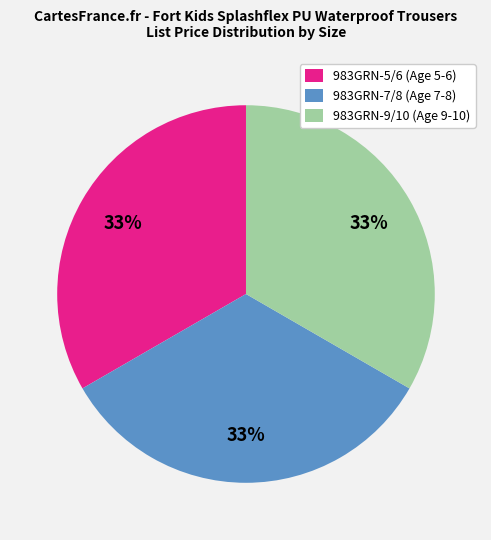

What percentage is the 983GRN-9/10 (Age 9-10) slice, to the nearest percent?

33%